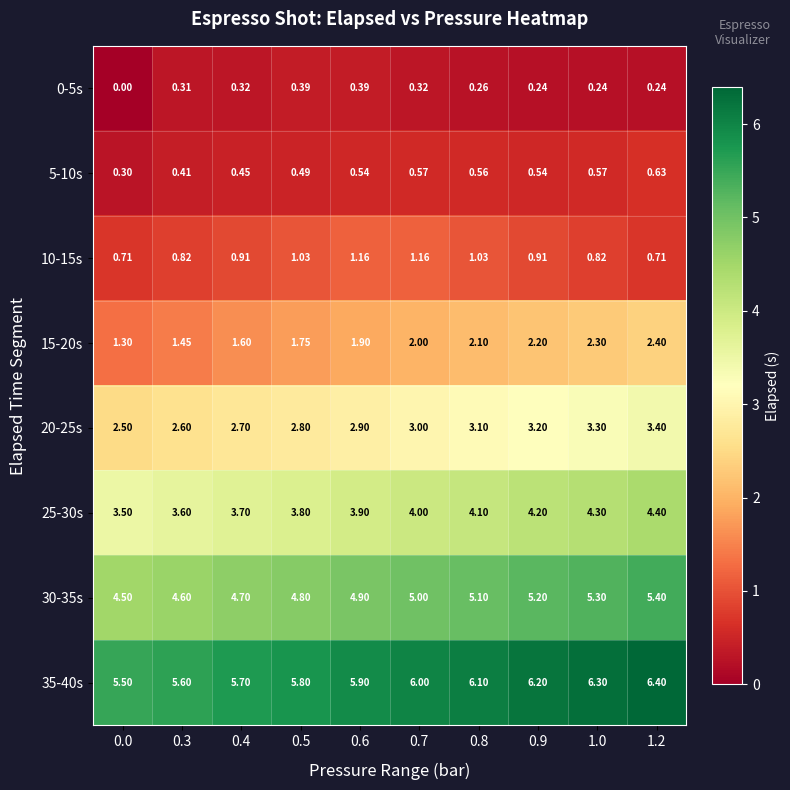

Which series has the largest total across all categories?

35-40s